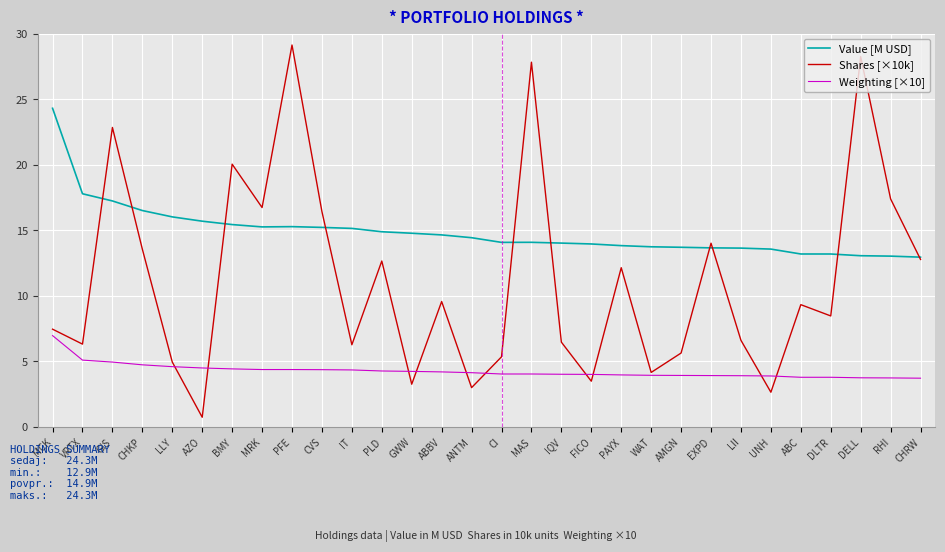

Rank the series at CVS from highest to lowest value.

Shares [×10k], Value [M USD], Weighting [×10]